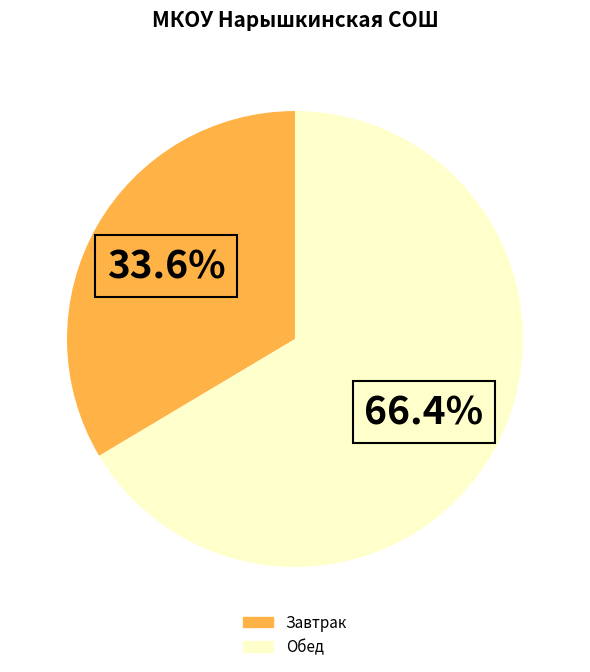

To the nearest percent, what is the difference between the largest and smallest slice percentages?

33%